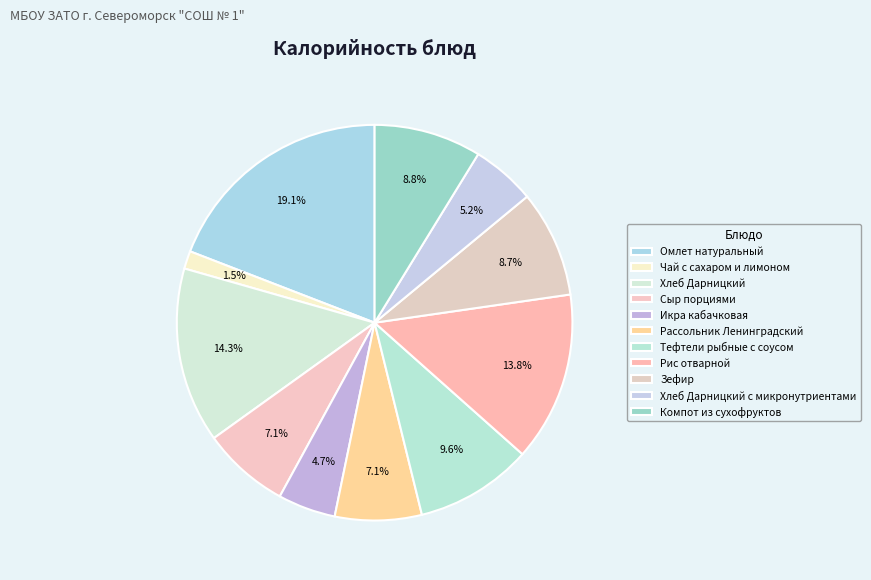

How many segments does this pie chart have?

11